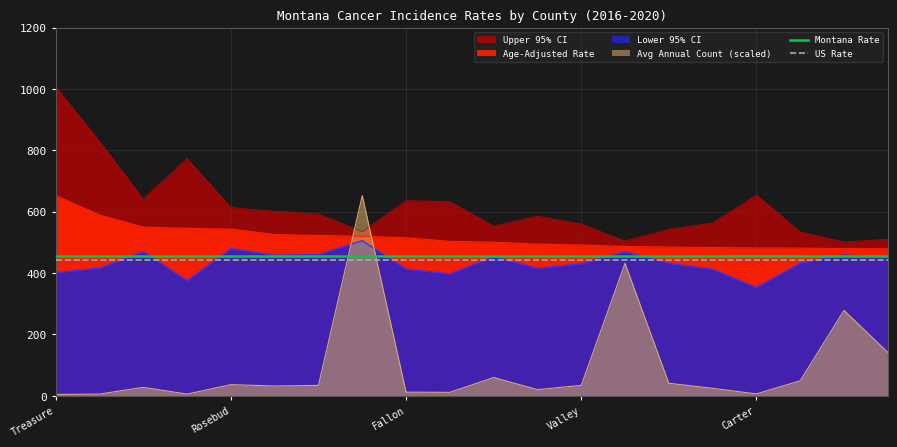

The US Rate series shows 757.7 at Treasure. True or false?

False